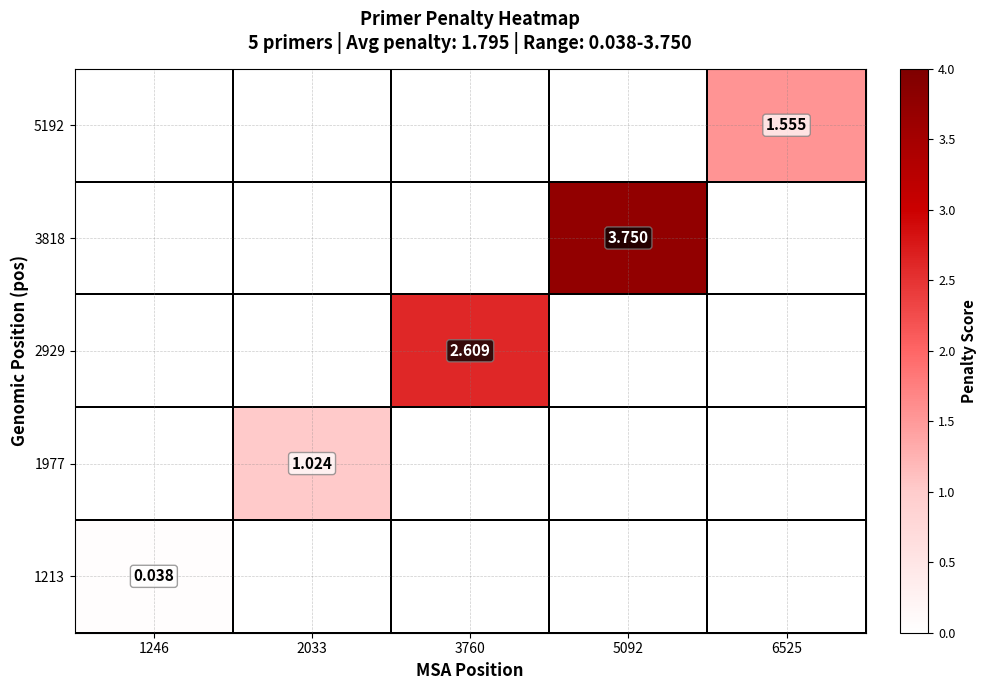

Which category has the highest value across all series?

5092